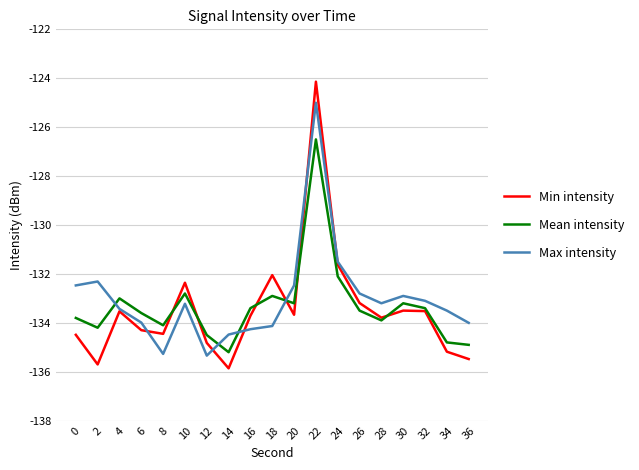

At which label does Min intensity first exceed -133?

10